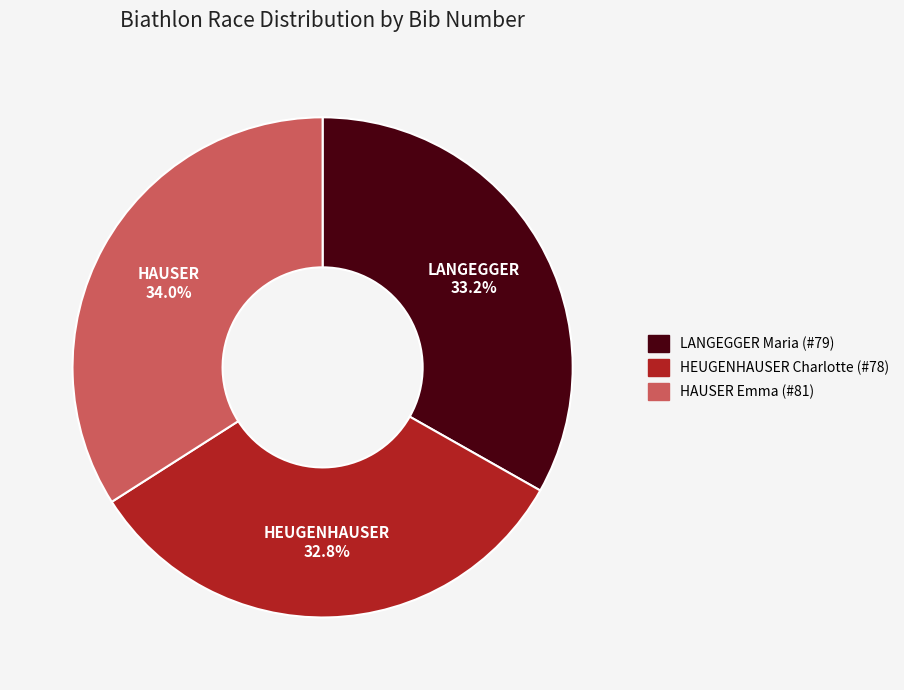

True or false: HAUSER Emma (#81) accounts for 34% of the total.

True